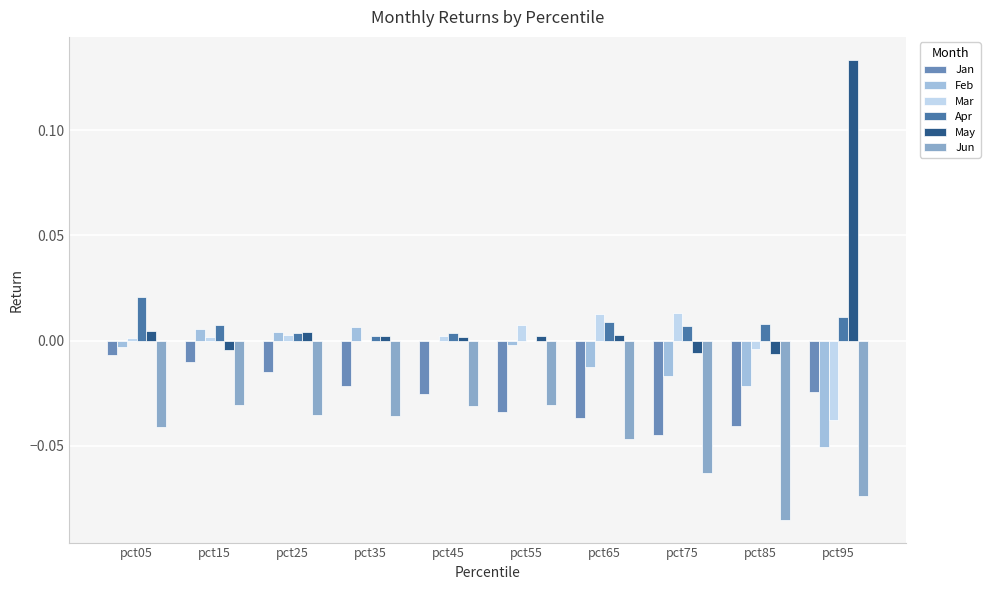

How many groups of bars are there?

10